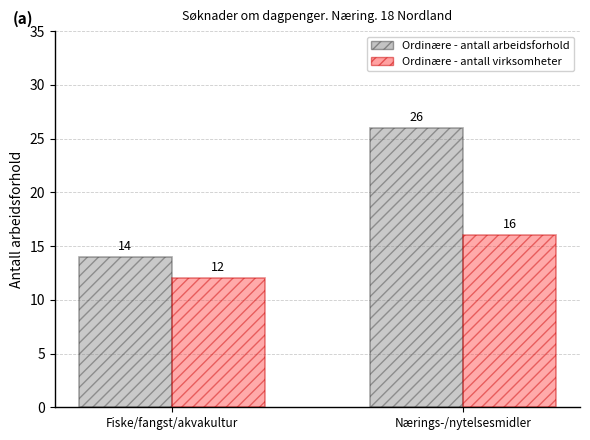

Reading left to right, list all the values displayed in this chart.

Ordinære - antall arbeidsforhold: 14	26
Ordinære - antall virksomheter: 12	16